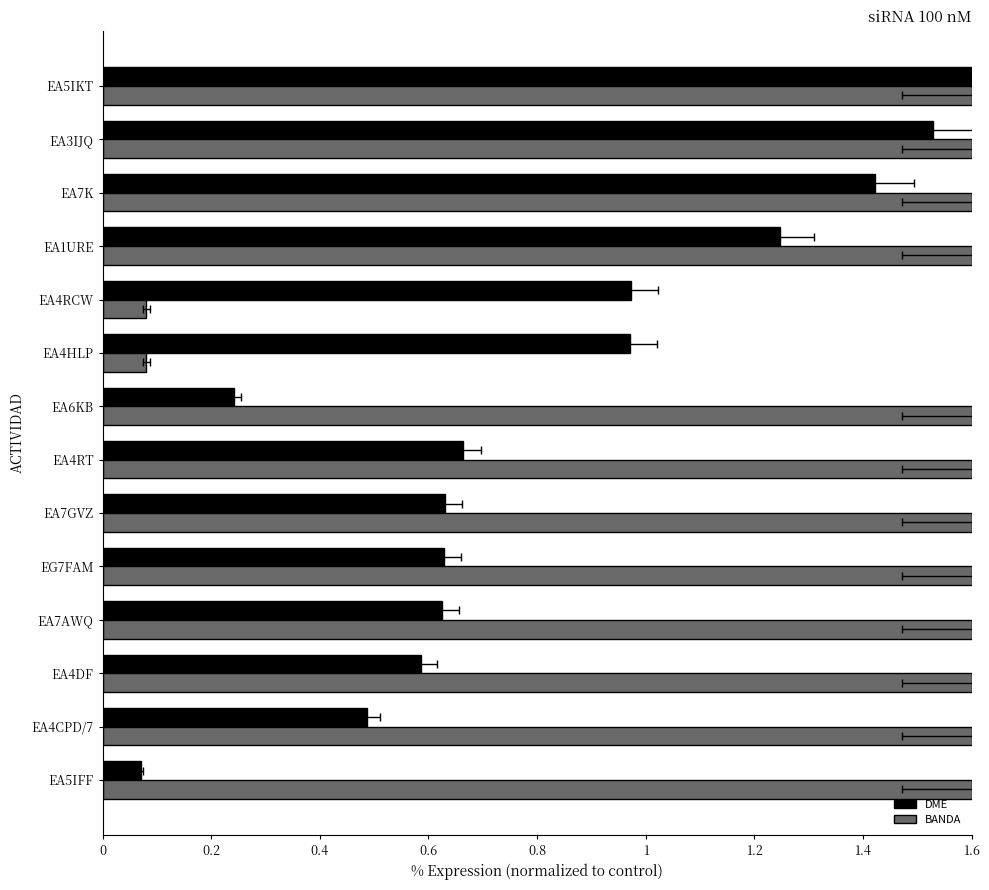

What is the difference between the highest and lowest values at EA7GVZ?

1.0